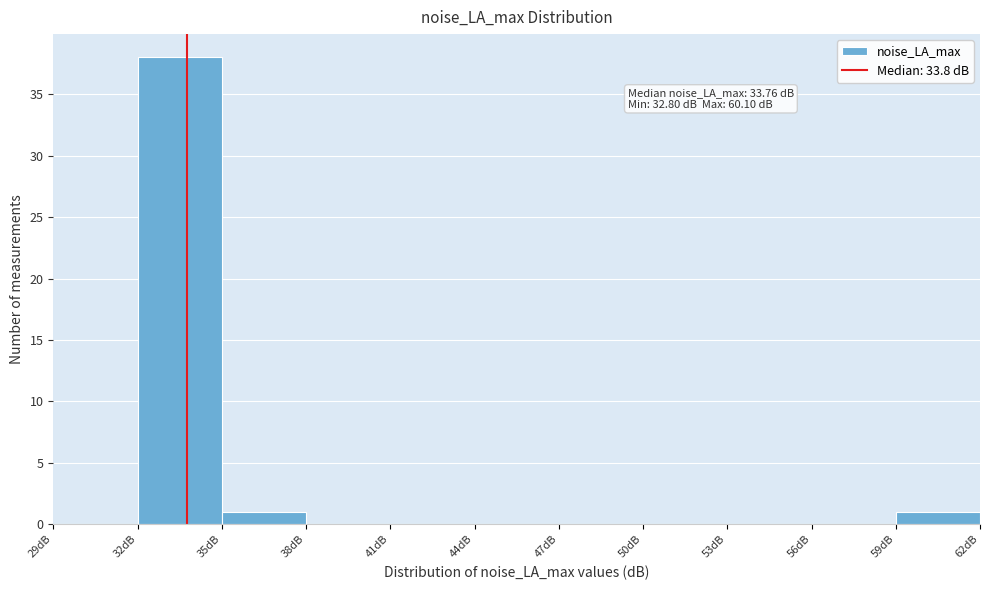

Which range on the x-axis has the tallest bar?

32 to 35